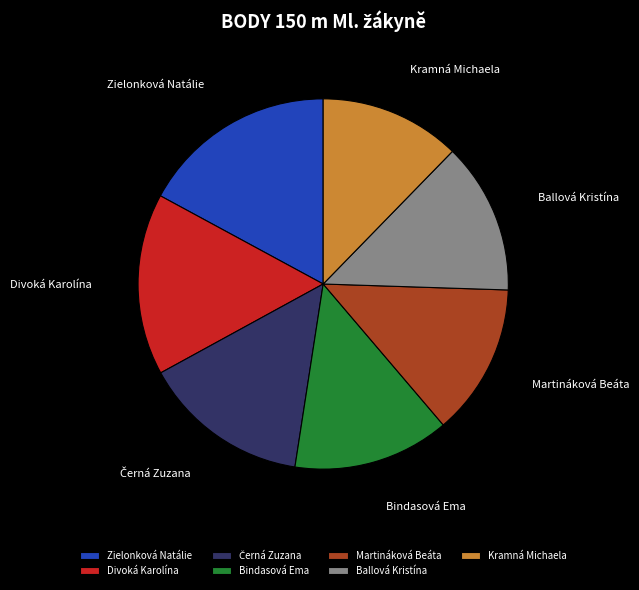

Combined, do Zielonková Natálie and Ballová Kristína account for over 50%?

No